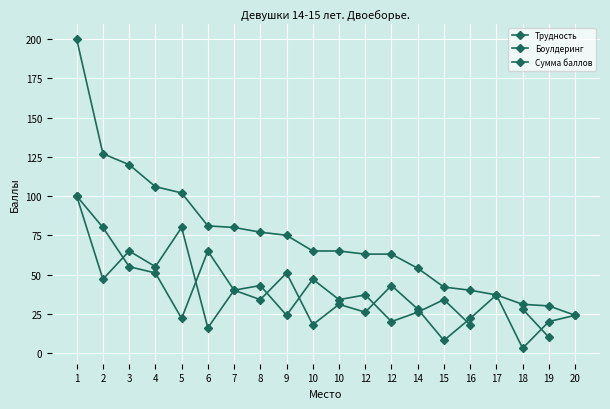

Which series has the largest total across all categories?

Сумма баллов